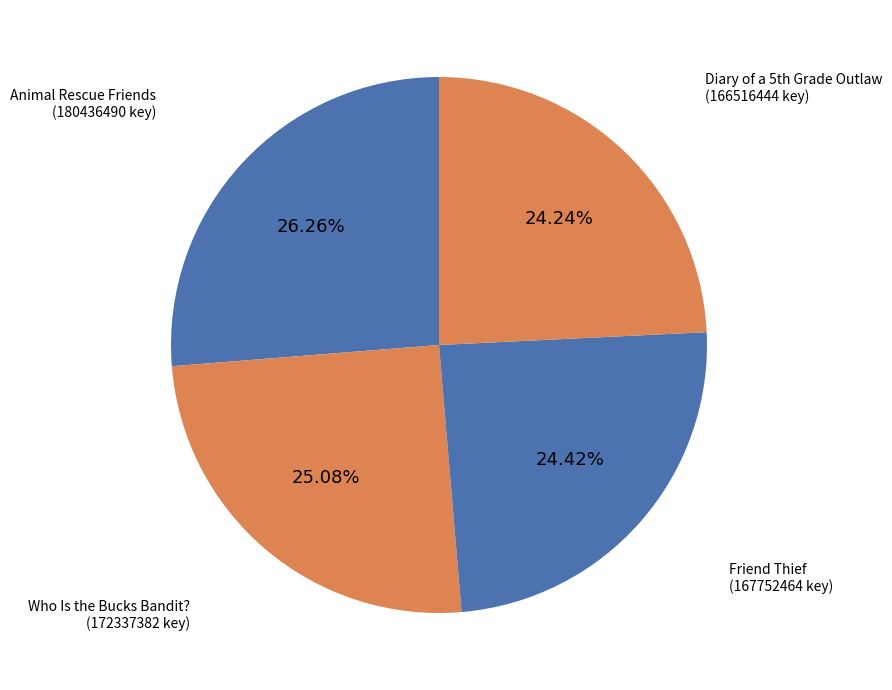

To the nearest percent, what is the difference between the largest and smallest slice percentages?

2%